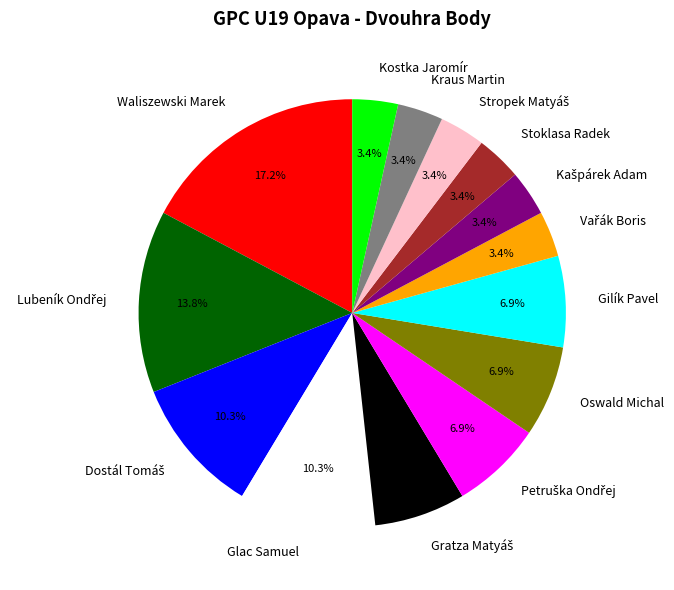

True or false: Glac Samuel accounts for 5% of the total.

False